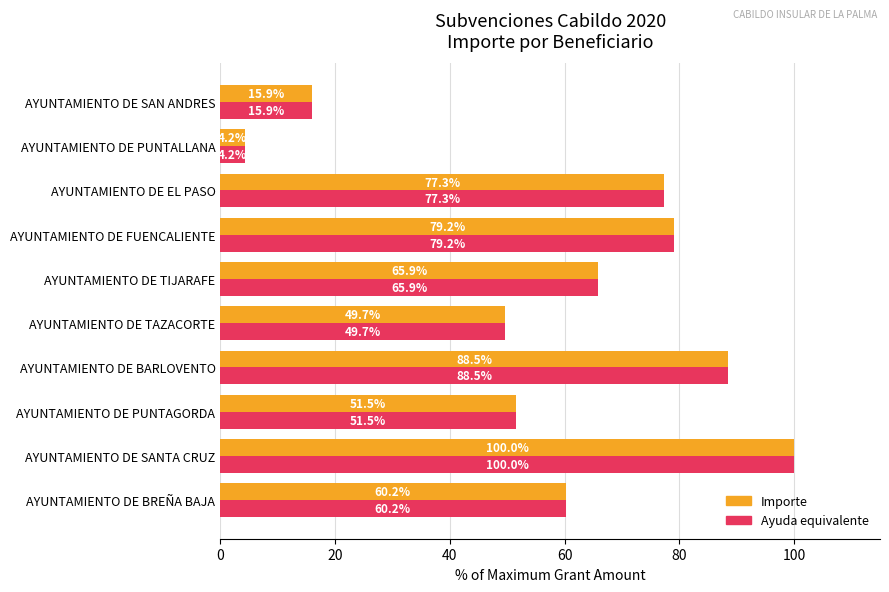

The Importe series shows 79.2 at AYUNTAMIENTO DE FUENCALIENTE. True or false?

True